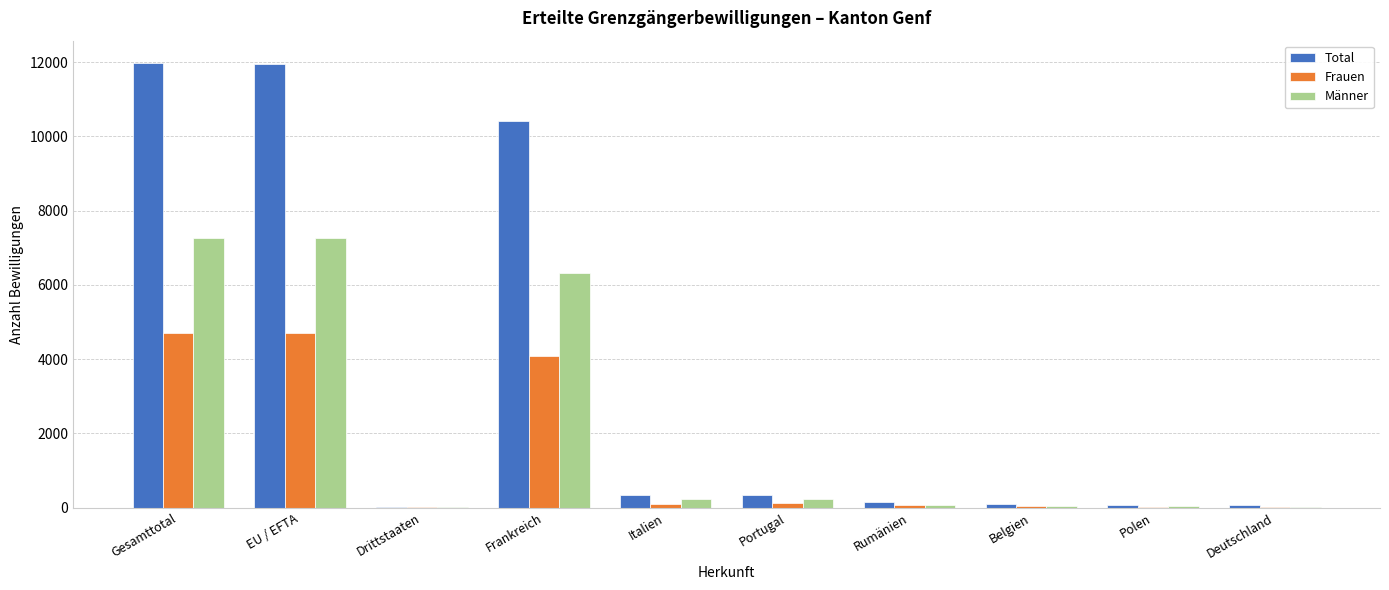

Read the Frauen value at Rumänien, to the nearest 10.

70